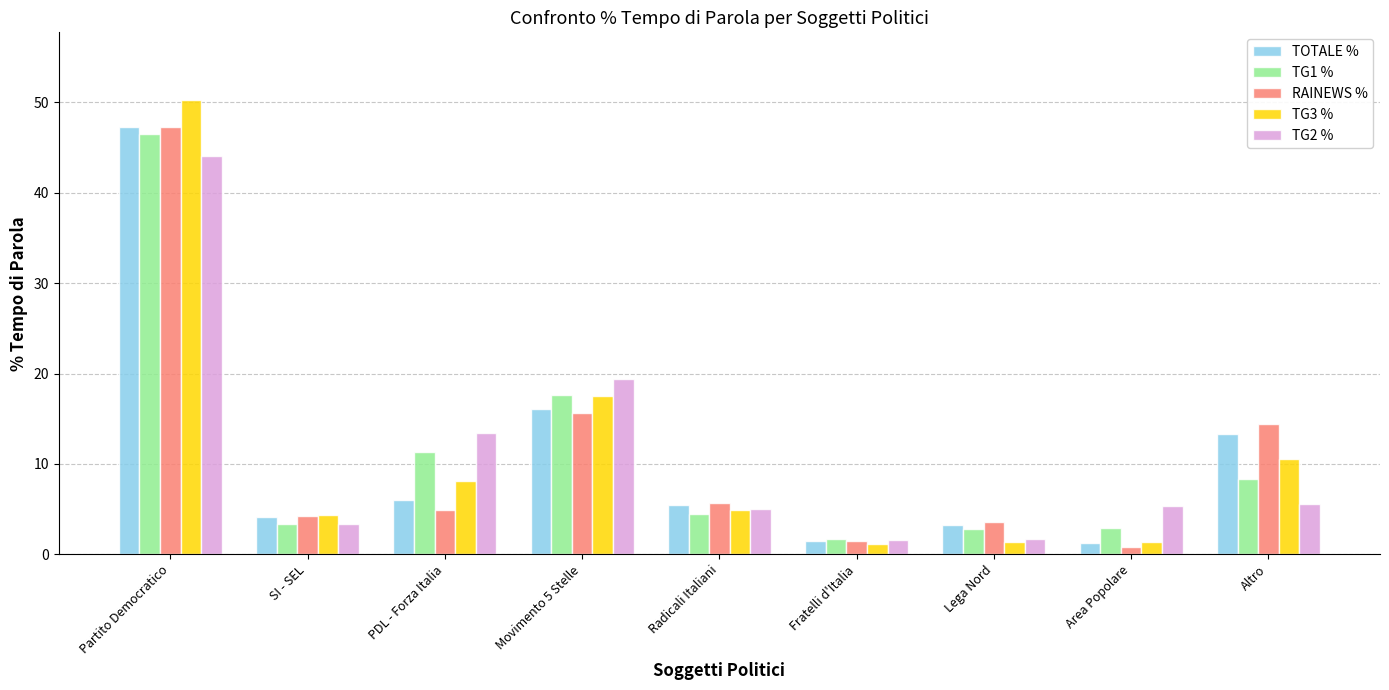

Is the value of TOTALE % at Radicali Italiani greater than the value of TG3 % at Partito Democratico?

No